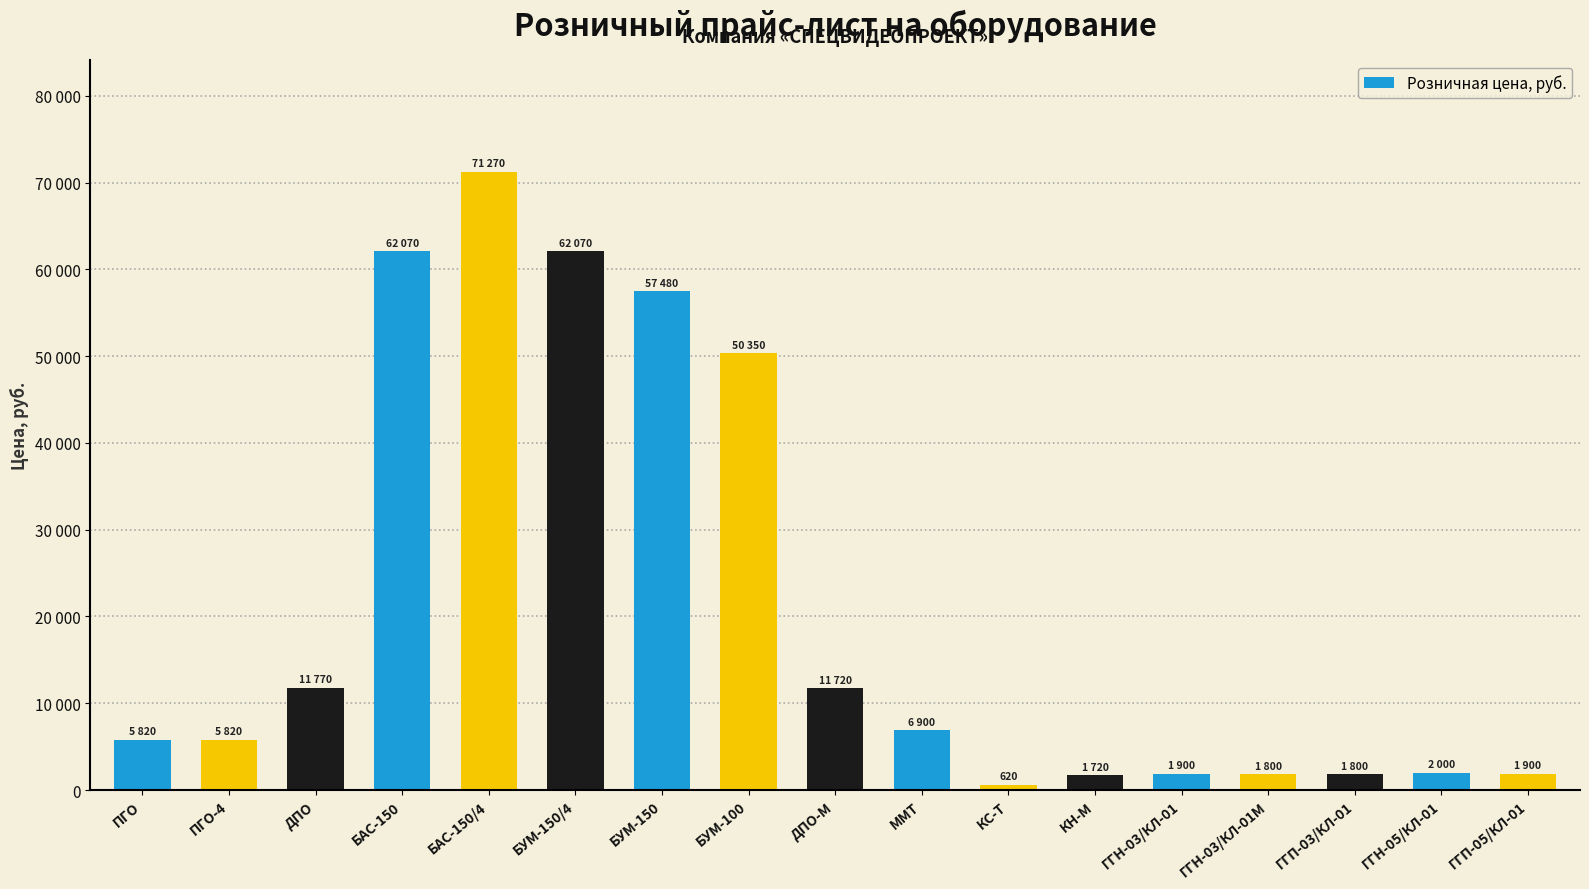

Which label corresponds to the smallest value in the chart?

КС-Т